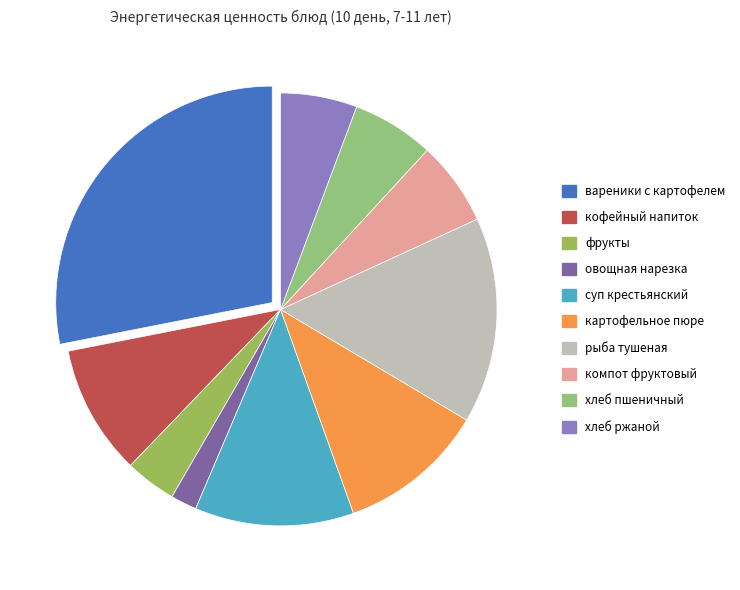

Count the number of slices in the pie.

10